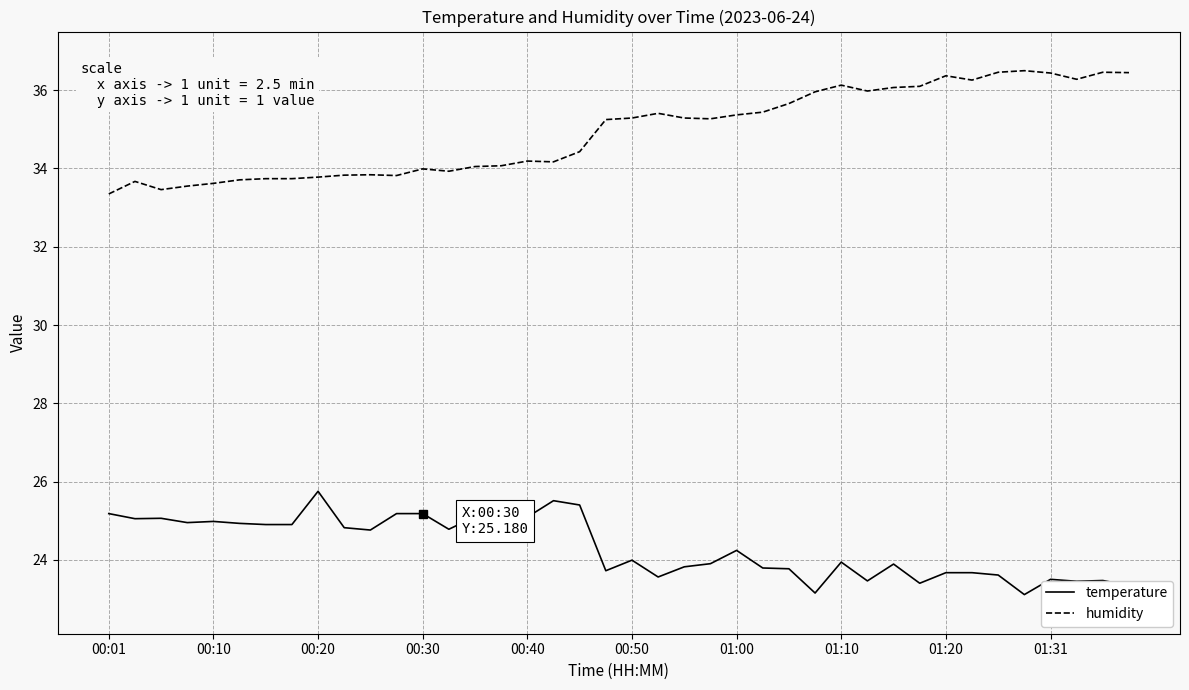

What is the highest value of the humidity series?

36.5